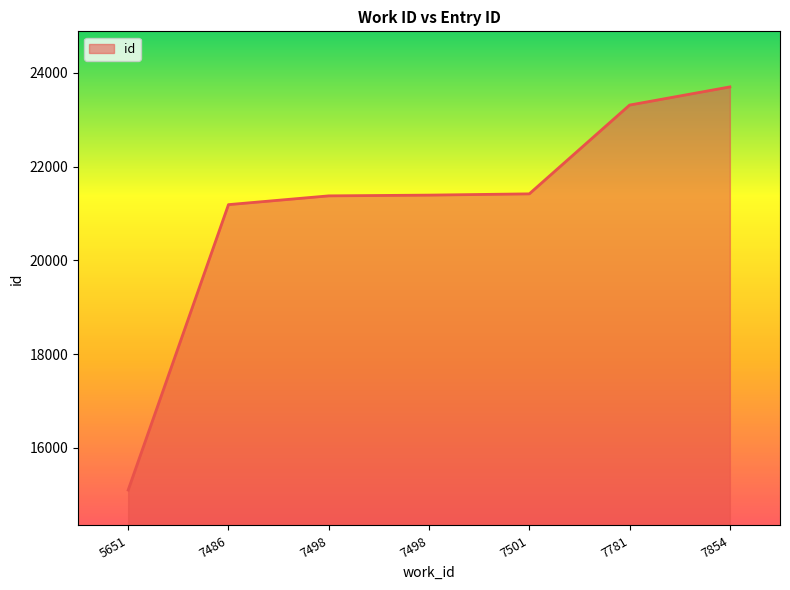

Reading left to right, what are all the values shown in this chart?

15103	21188	21375	21391	21418	23311	23698